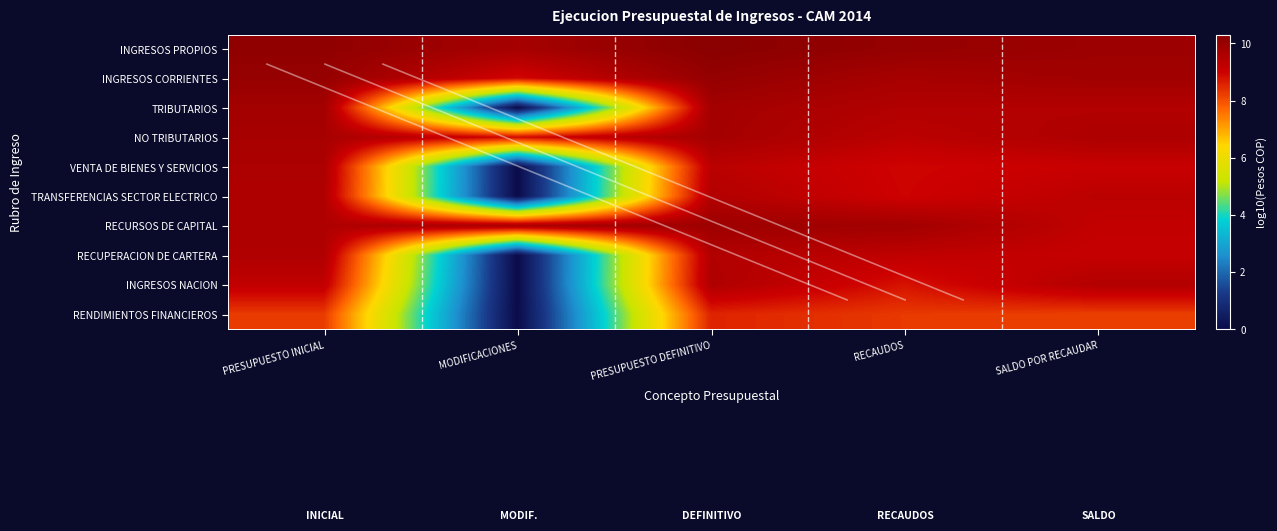

What is the maximum value shown in the chart?

10.3